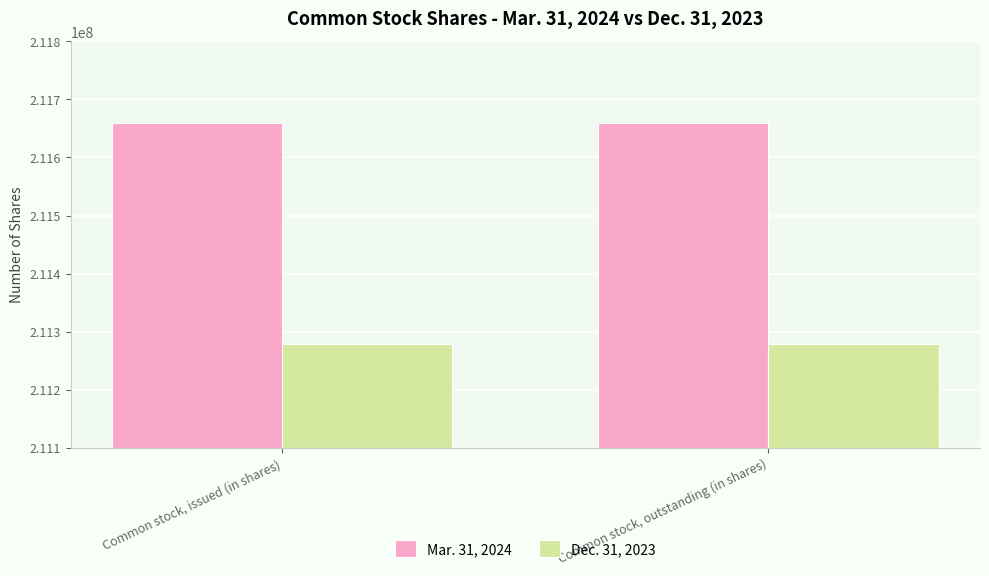

What is the difference between the highest and lowest values at Common stock, outstanding (in shares)?

380009